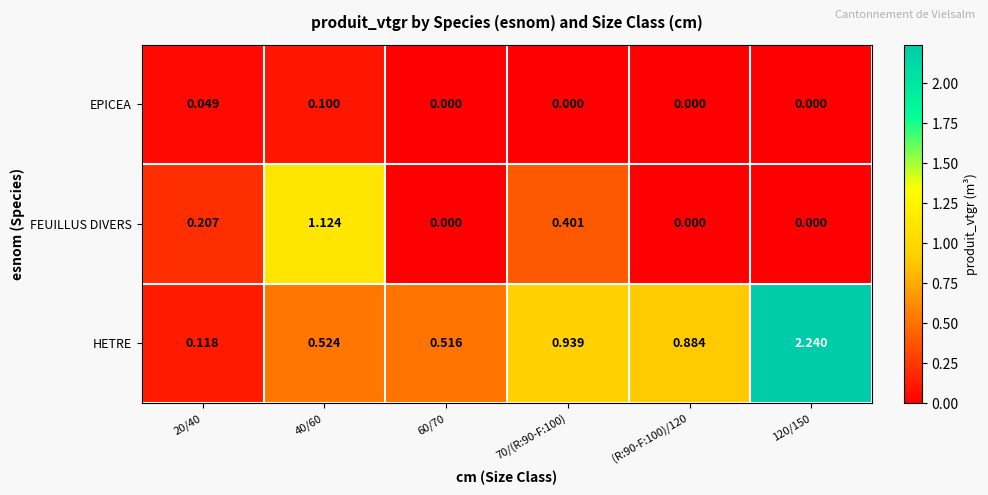

Which series has the largest total across all categories?

HETRE